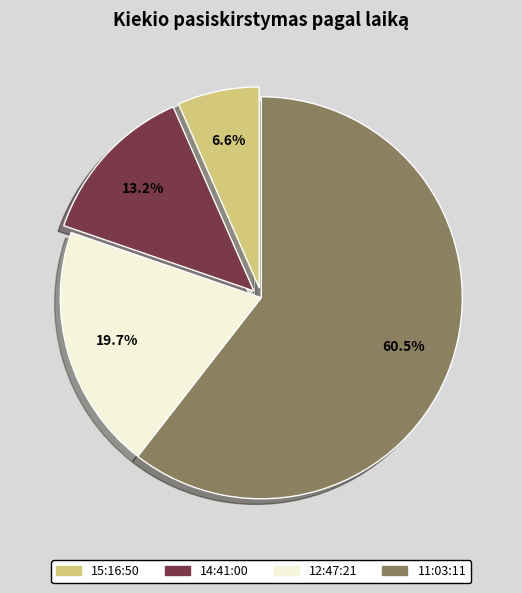

Do 12:47:21 and 14:41:00 together represent more than half of the pie?

No